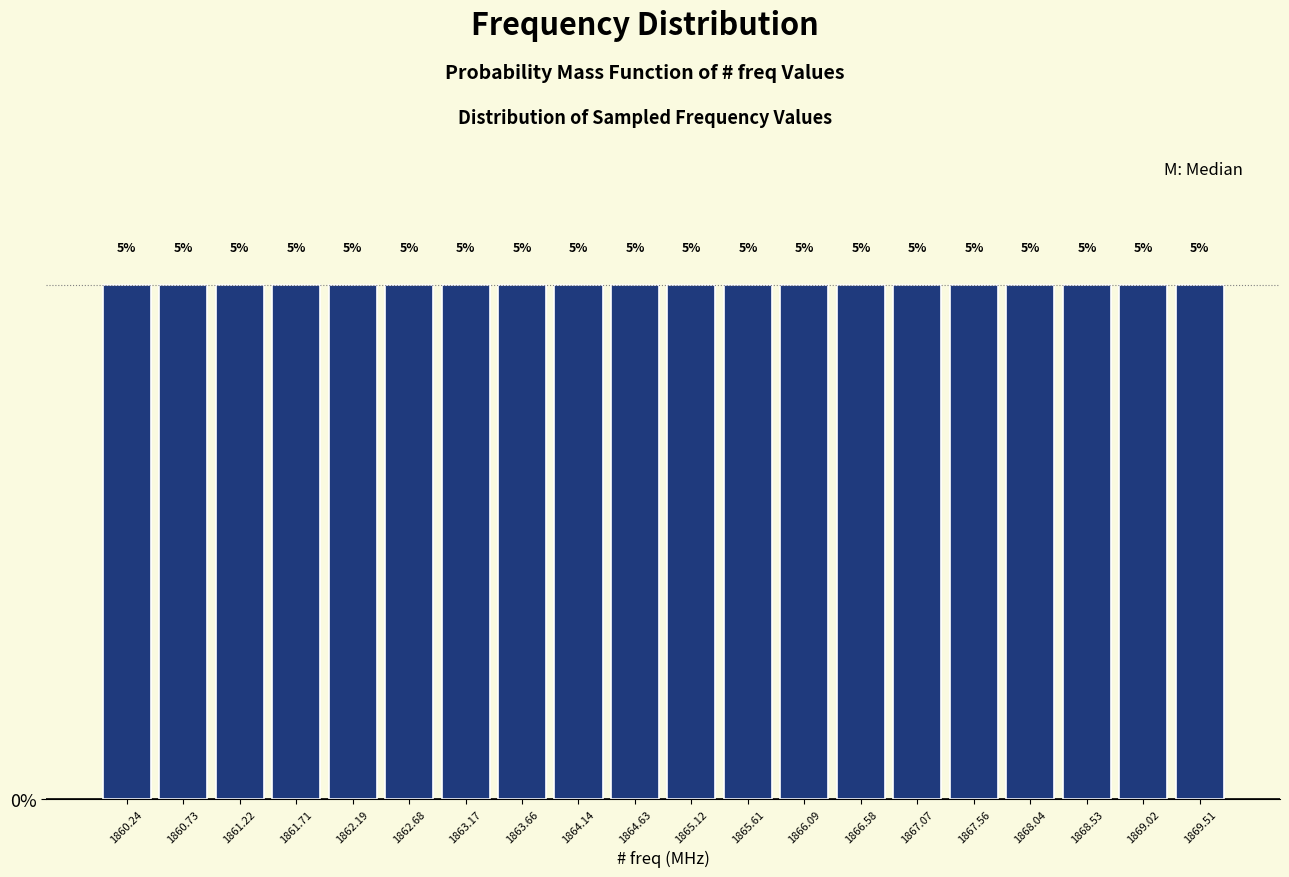

Reading left to right, list every bar in this chart as the range it spans on the x-axis followed by its height. The bar edges are not printed on the chart, so give them approximately, as read against the axis.

1860.00 to 1860.50: 5
1860.50 to 1861.00: 5
1861.00 to 1861.45: 5
1861.45 to 1861.95: 5
1861.95 to 1862.45: 5
1862.45 to 1862.95: 5
1862.95 to 1863.40: 5
1863.40 to 1863.90: 5
1863.90 to 1864.40: 5
1864.40 to 1864.90: 5
1864.90 to 1865.35: 5
1865.35 to 1865.85: 5
1865.85 to 1866.35: 5
1866.35 to 1866.85: 5
1866.85 to 1867.30: 5
1867.30 to 1867.80: 5
1867.80 to 1868.30: 5
1868.30 to 1868.80: 5
1868.80 to 1869.25: 5
1869.25 to 1869.75: 5